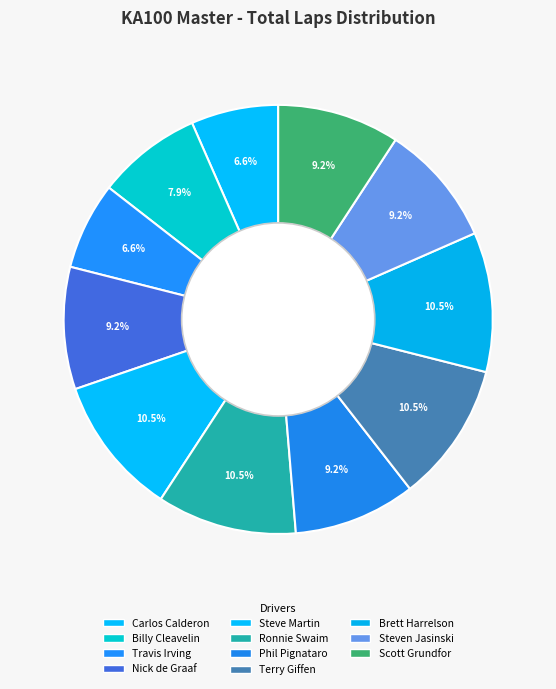

To the nearest percent, what is the combined percentage of Ronnie Swaim and Billy Cleavelin?

18%